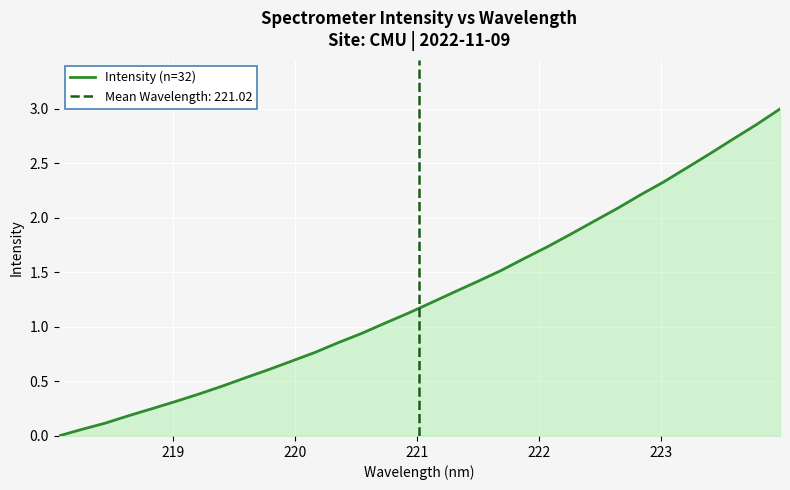

True or false: the data has more than 0 interior local peaks.

False